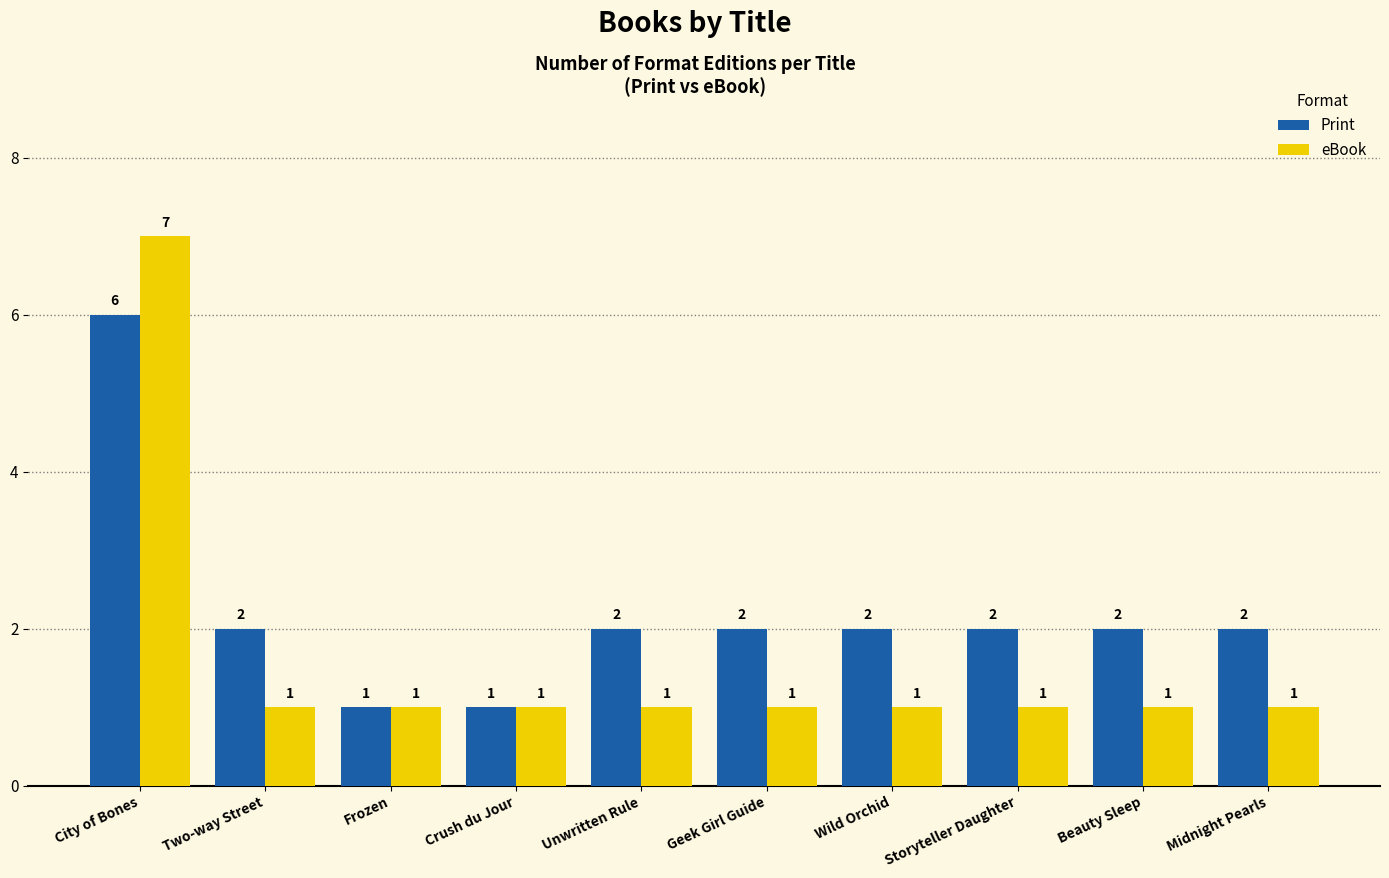

Is the value of eBook at Beauty Sleep greater than the value of Print at Two-way Street?

No